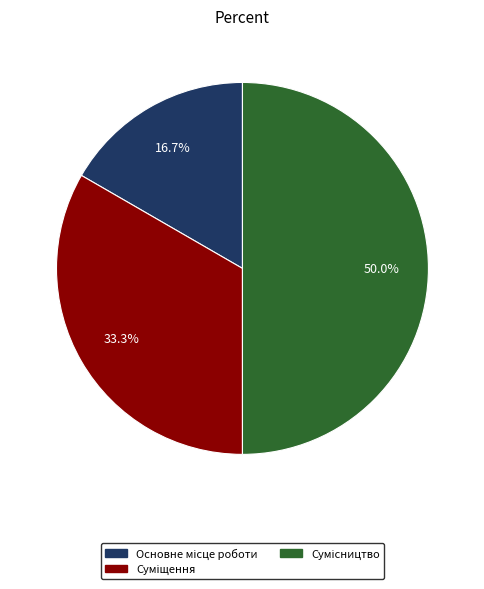

Is Сумісництво the majority of the pie?

No